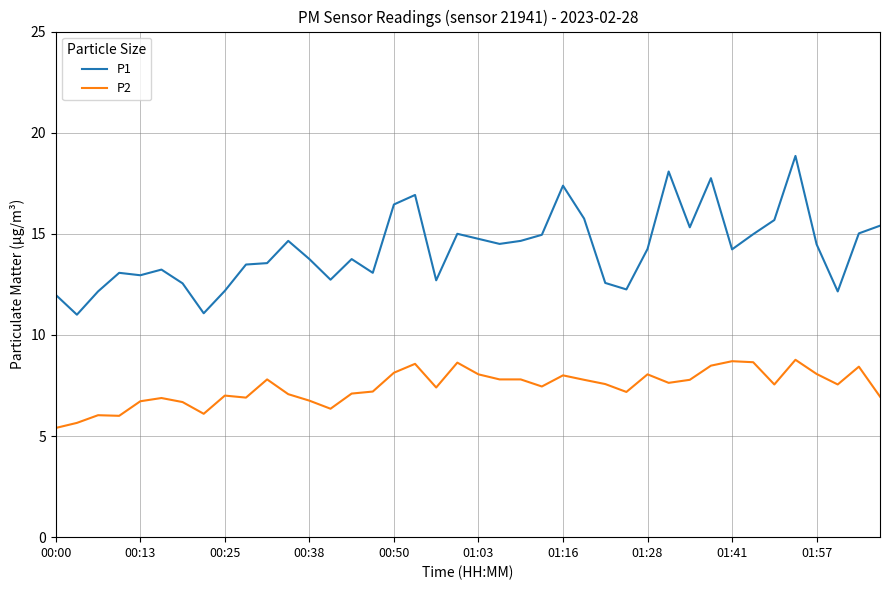

True or false: P1 and P2 cross at least once.

False